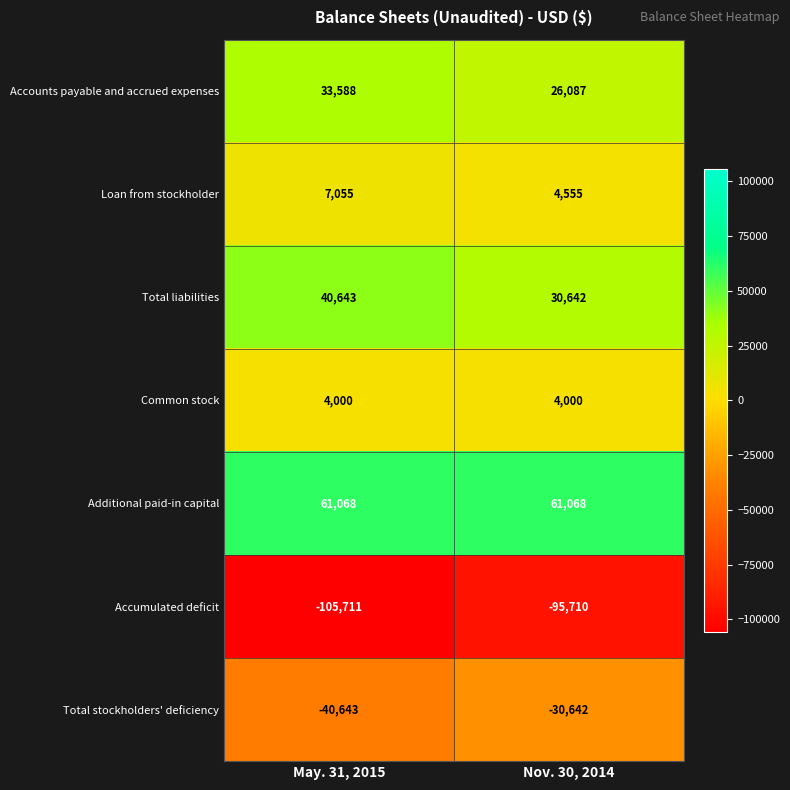

What is the lowest value of the Accounts payable and accrued expenses series?

26087